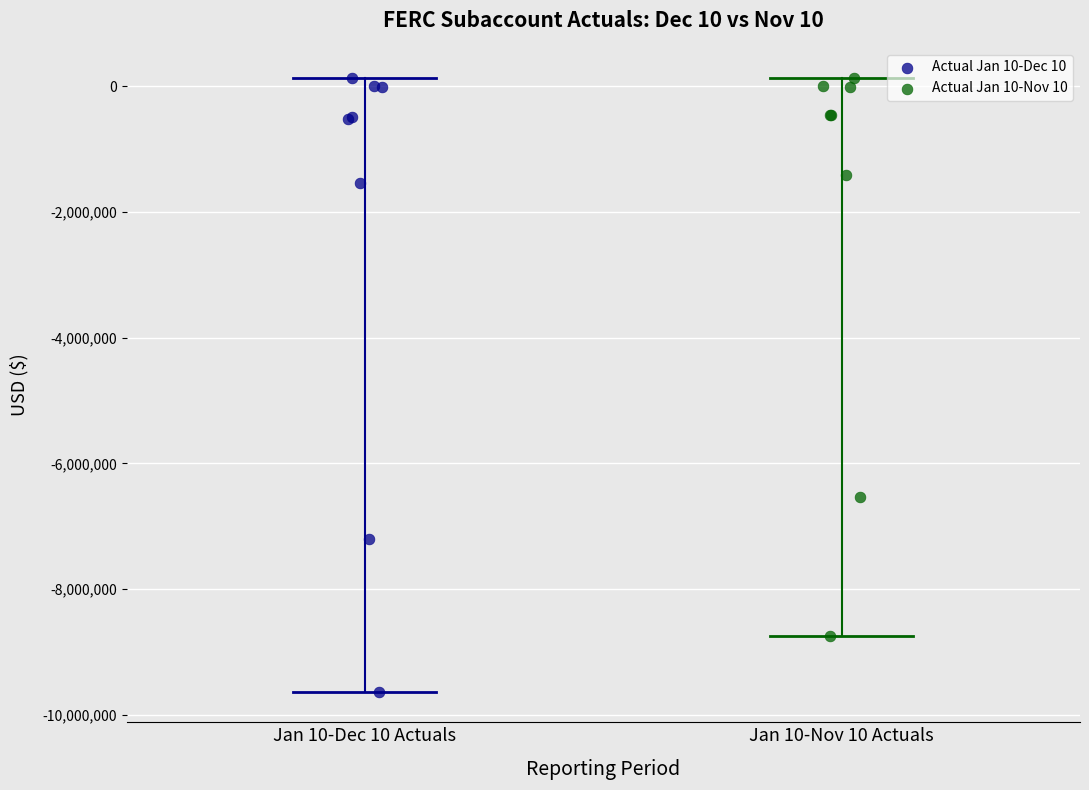

Which series contains the lowest Y value?

Actual Jan 10-Dec 10